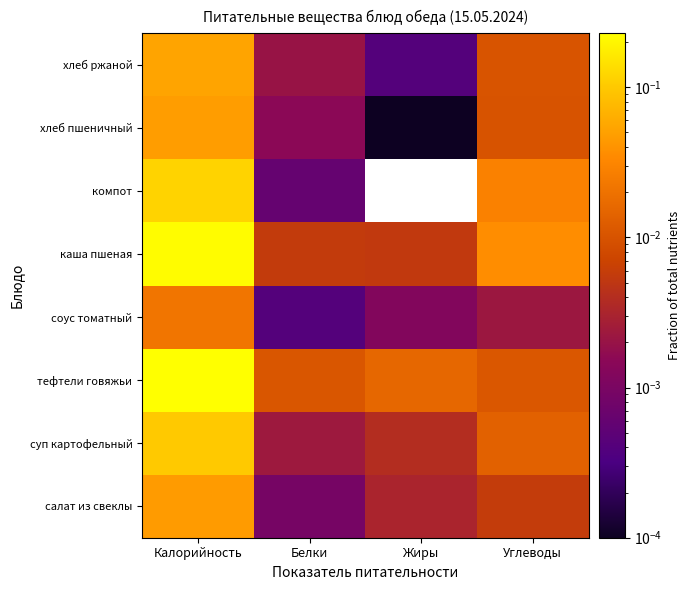

Which has a higher value, Углеводы or Калорийность?

Калорийность